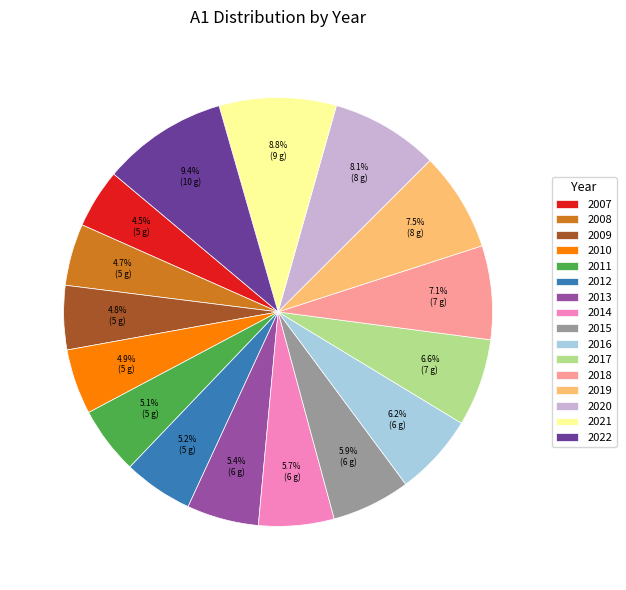

How many slices are in this pie chart?

16